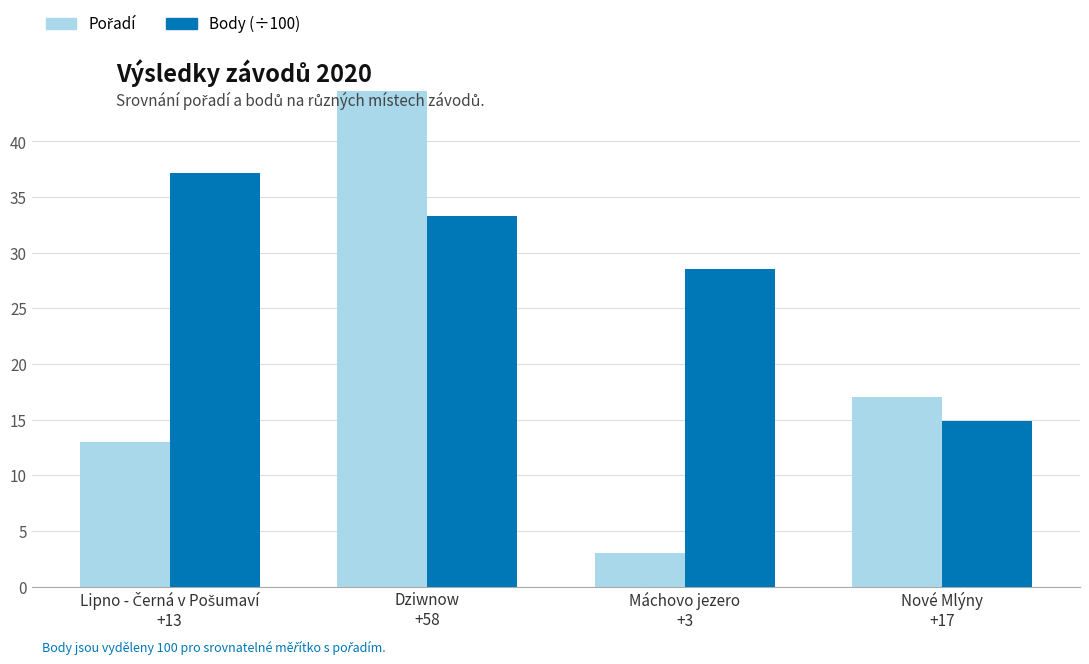

What is the label of the 3rd bar from the left?

Máchovo jezero
+3